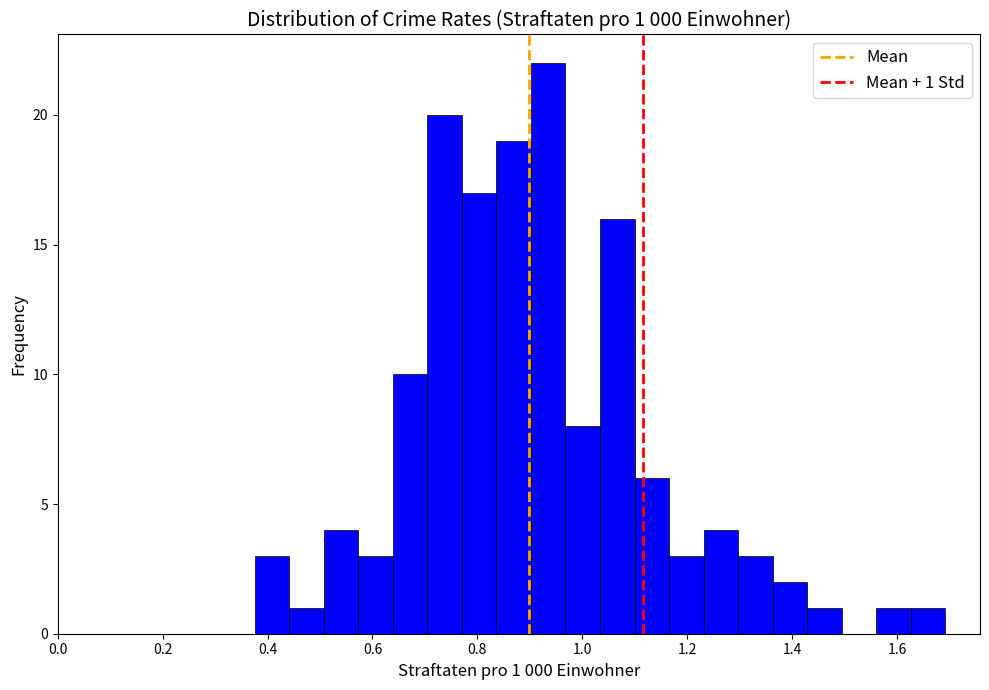

Around what value on the x-axis is the tallest bar? Give the approximate position of its centre, as read against the axis.

0.94